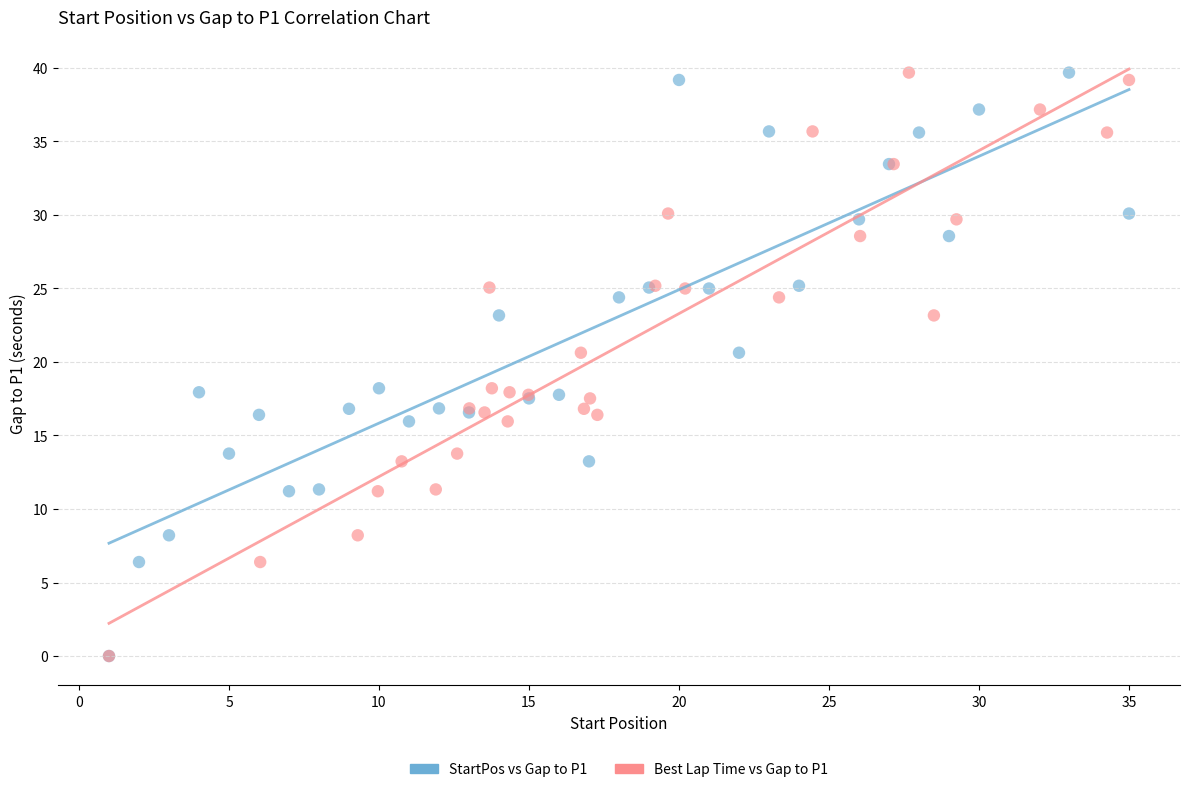

What are all the series names shown in the legend?

StartPos vs Gap to P1, Best Lap Time vs Gap to P1